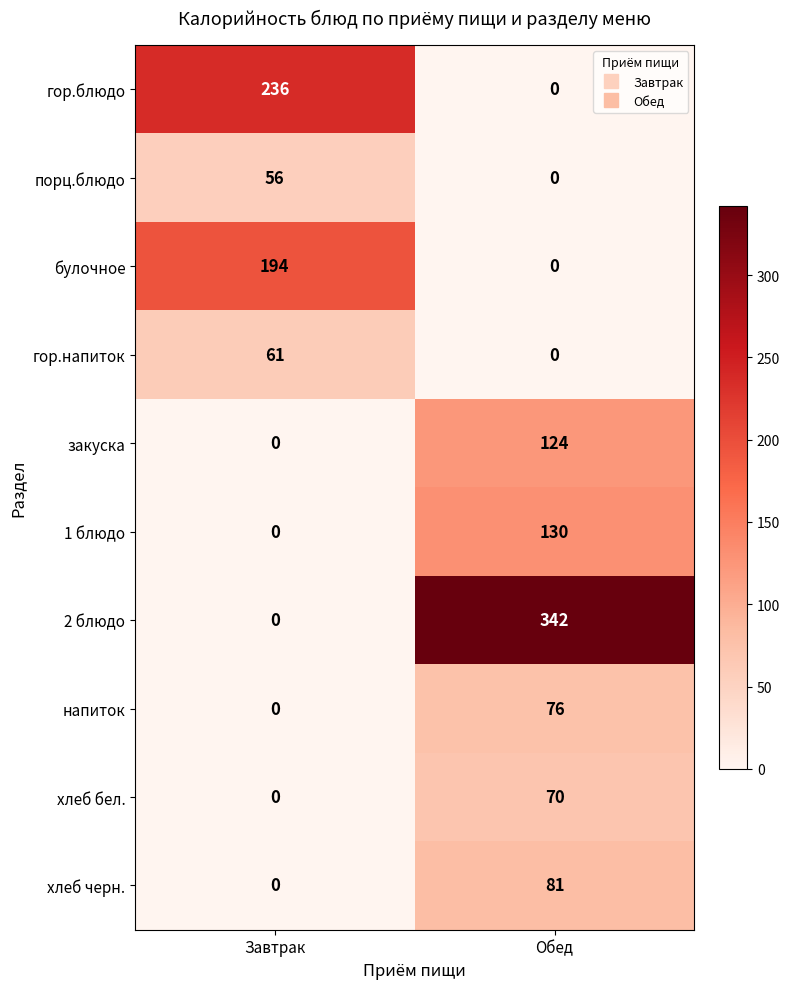

Where is закуска nearest to the value 62?

Завтрак